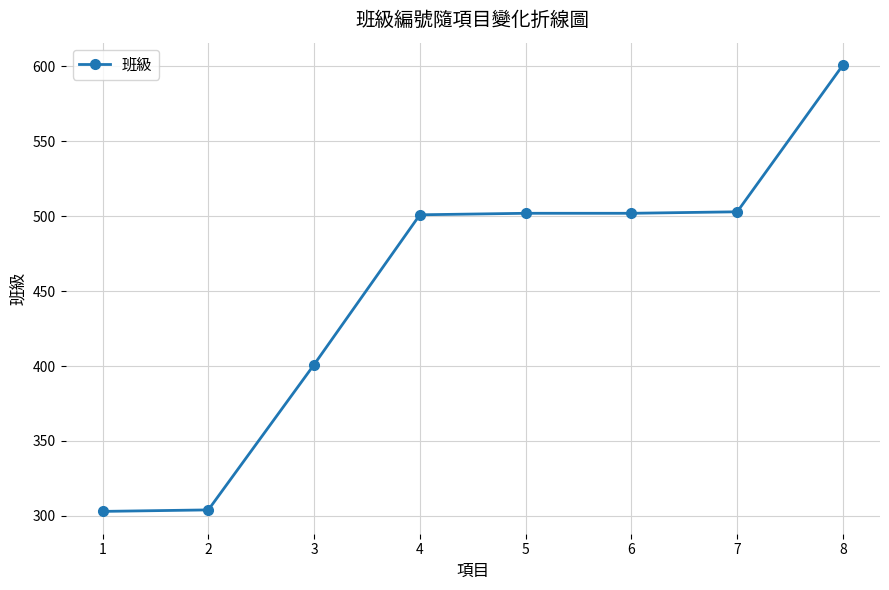

True or false: the data has more than 2 interior local peaks.

False